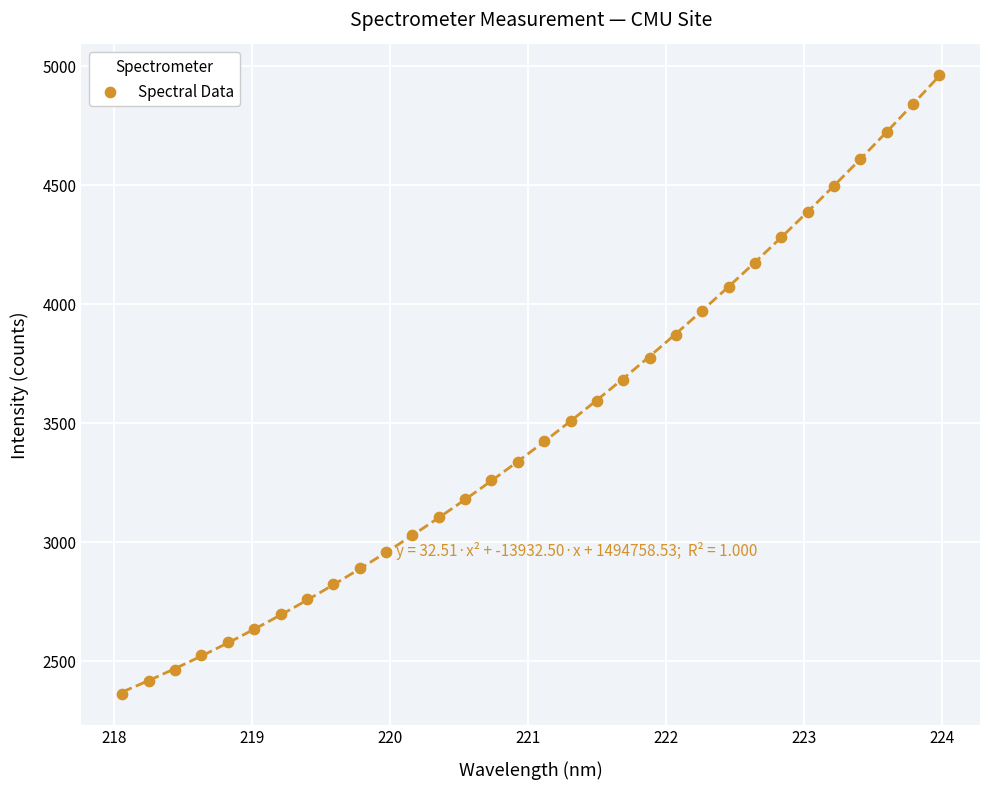

What is the range of Y values (max minus min)?

2597.5